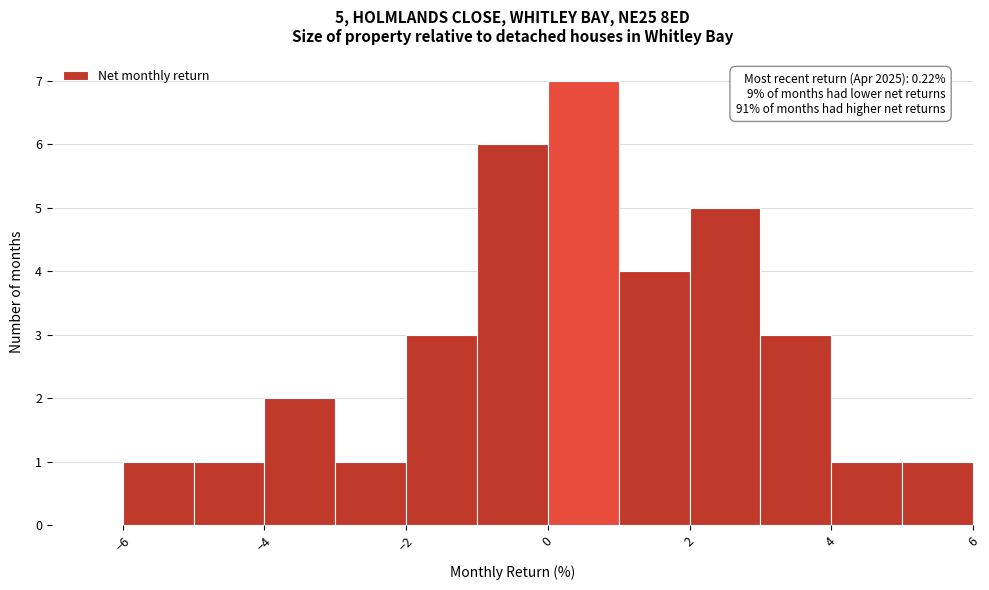

Which range on the x-axis has the tallest bar?

0 to 1